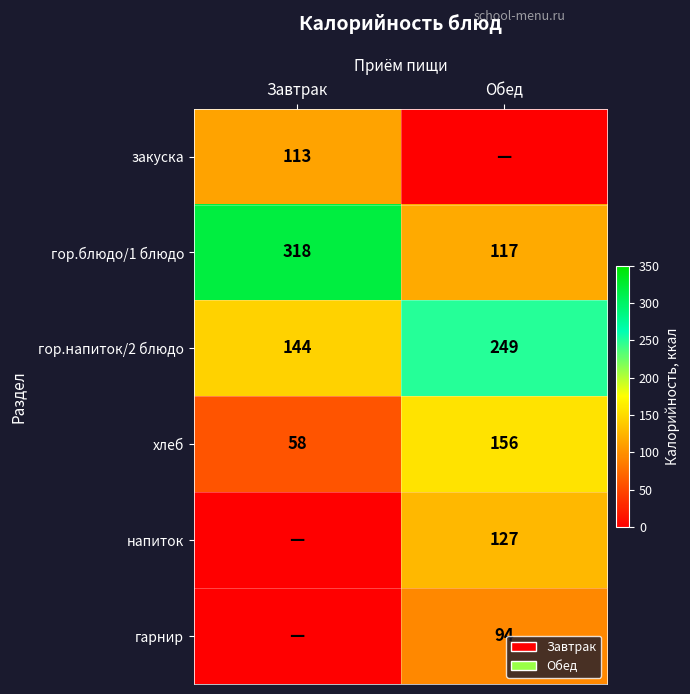

What is the approximate value of хлеб at Завтрак, to the nearest 10?

60